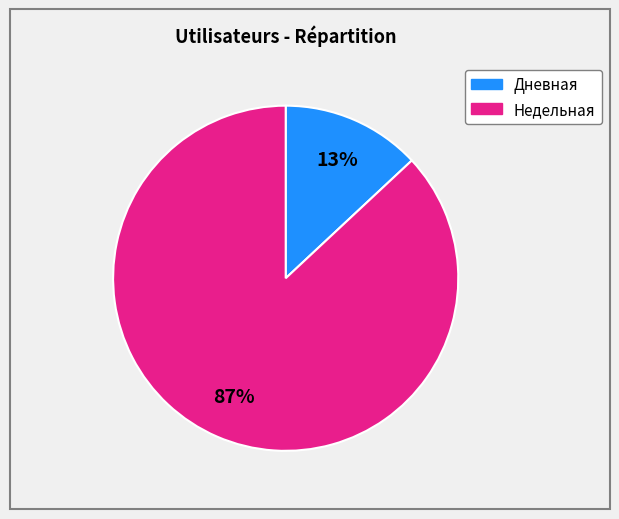

How many slices are in this pie chart?

2